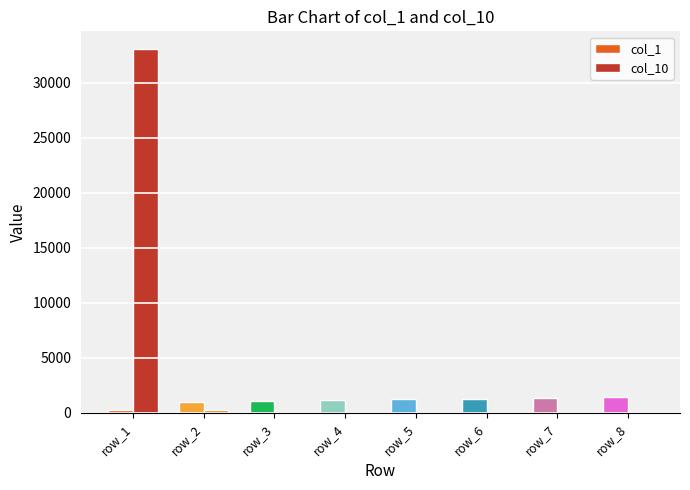

True or false: col_10 has a value of 216 at row_2.

True